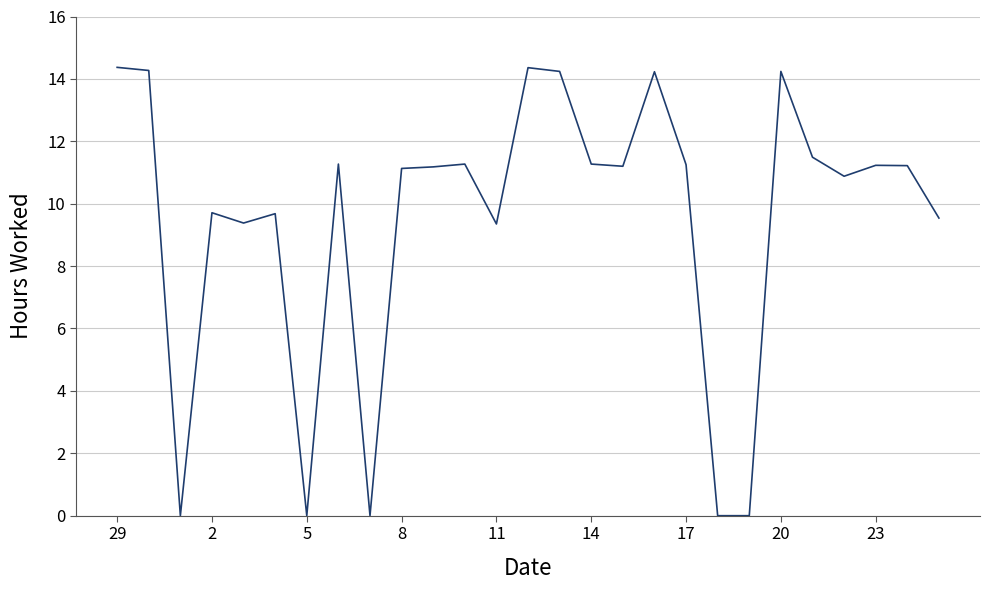

What is the difference between the maximum and minimum values?

14.4